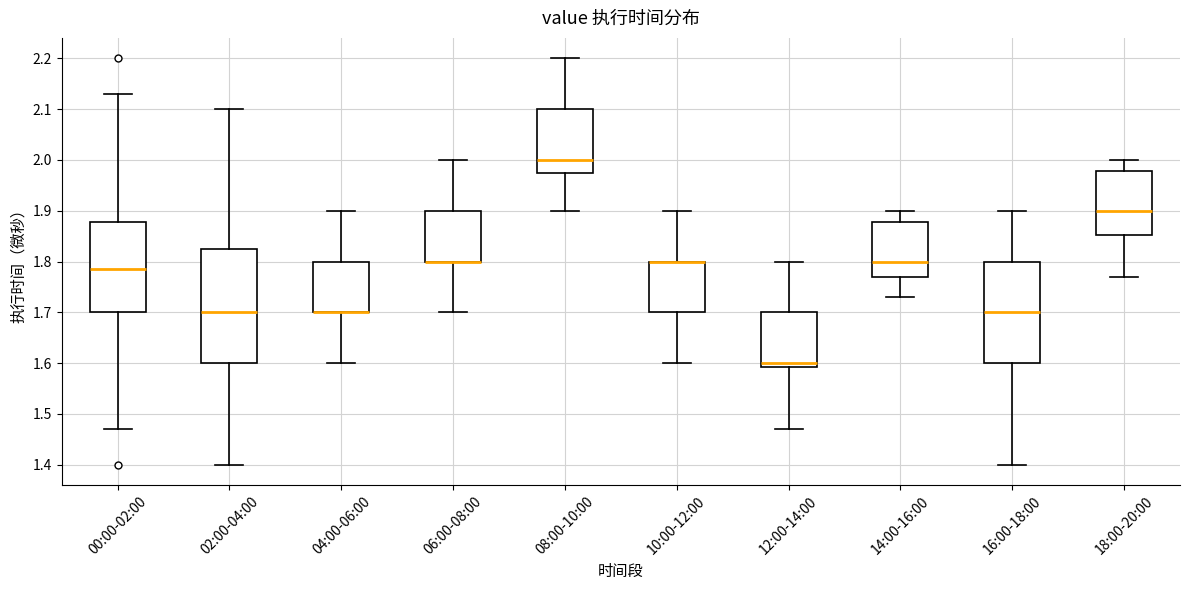

Which box is the tallest, from its lower edge to its upper edge?

02:00-04:00